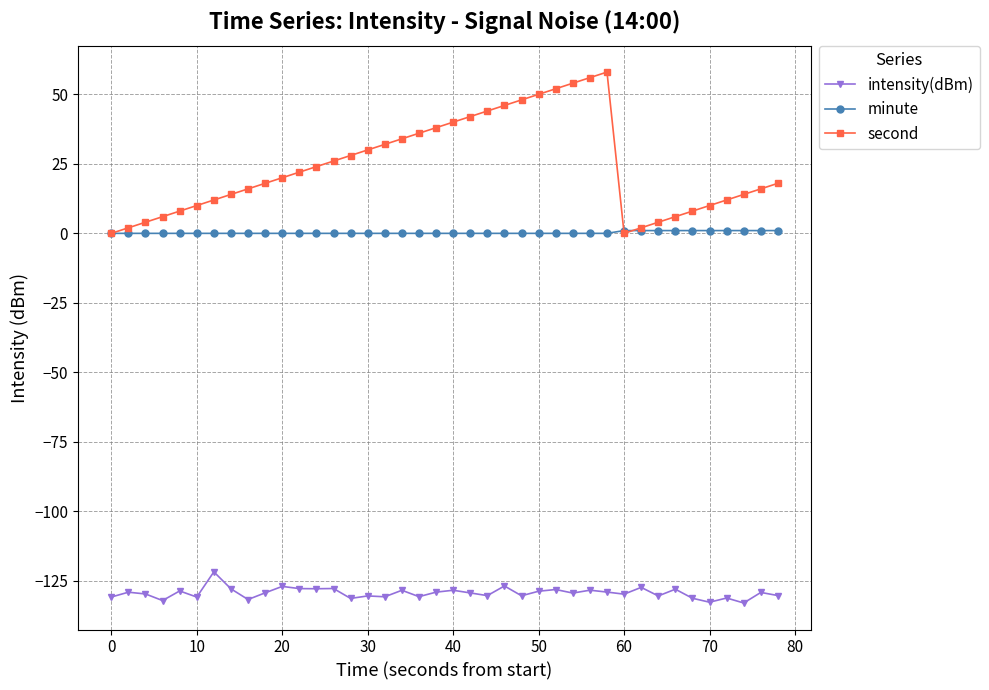

List the series in order of their peak value, highest first.

second, minute, intensity(dBm)